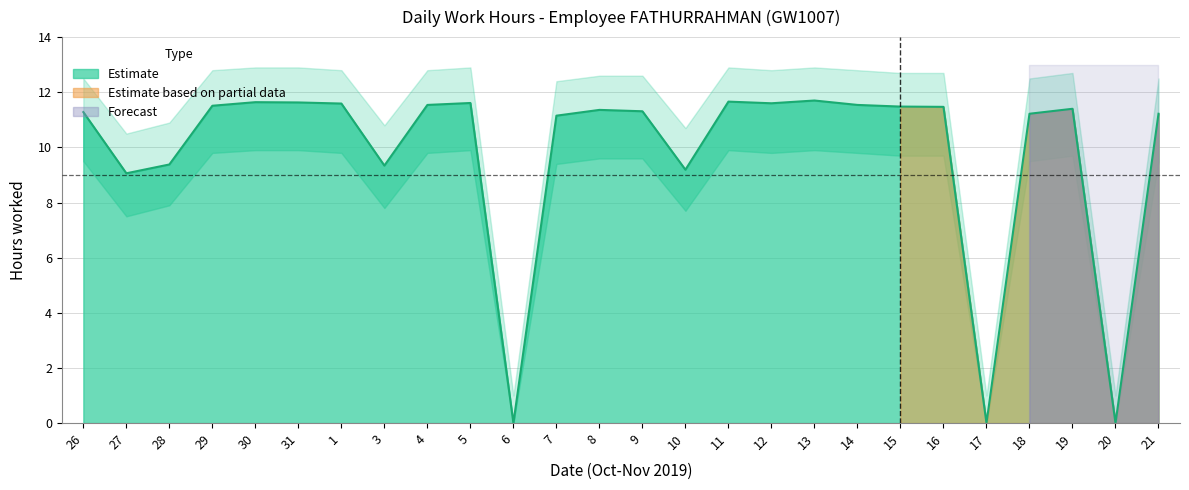

What is the label of the 4th point from the left?

29